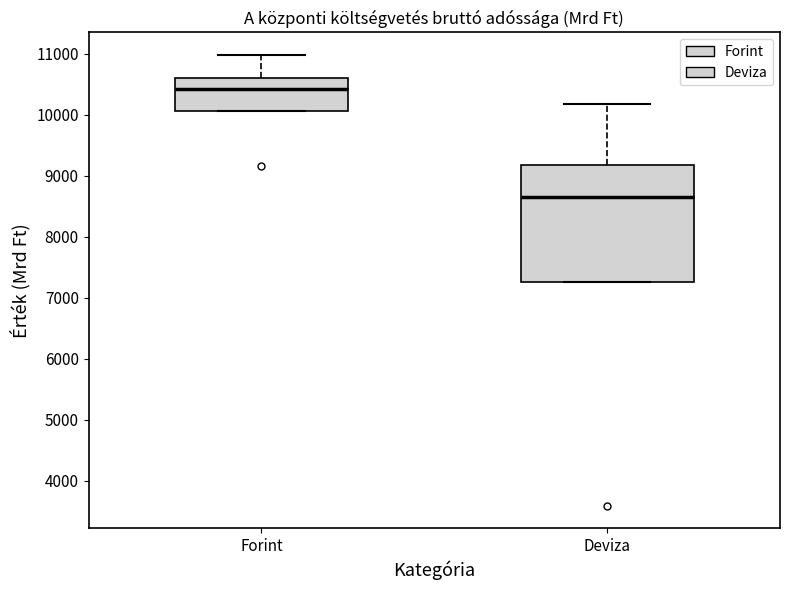

Where does the upper whisker of the box for Forint end on the y-axis? The values are not printed on the chart, so give them approximately, as read against the axis.

11000